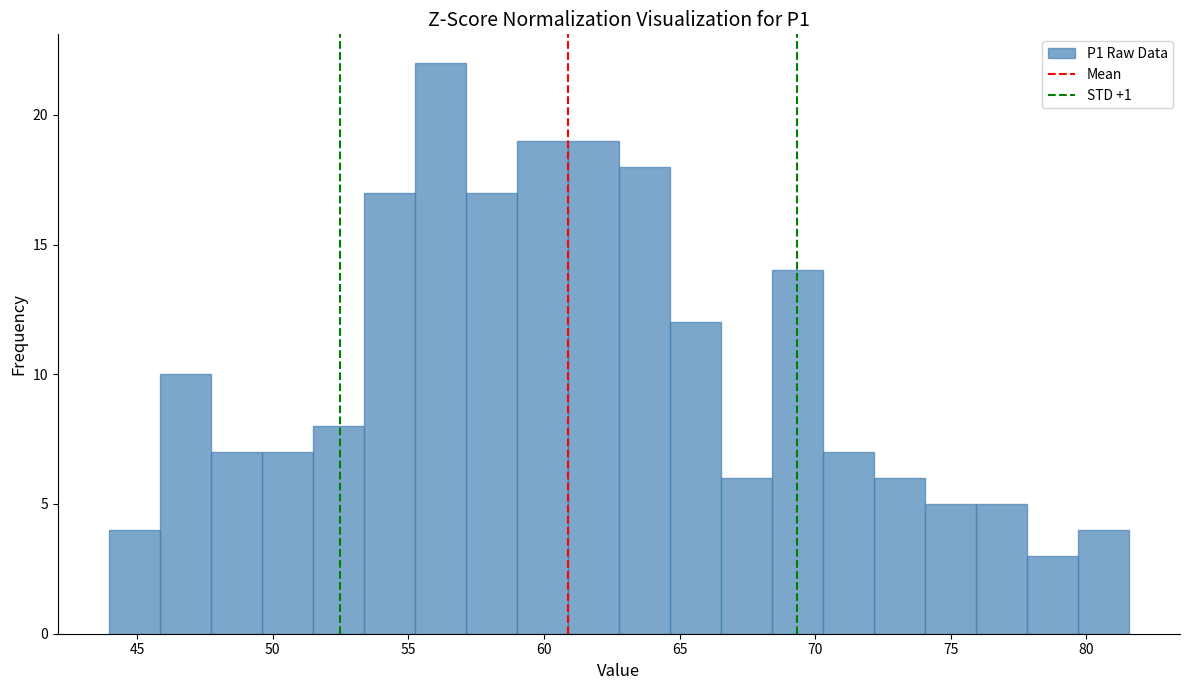

Around what value on the x-axis is the tallest bar? Give the approximate position of its centre, as read against the axis.

56.0